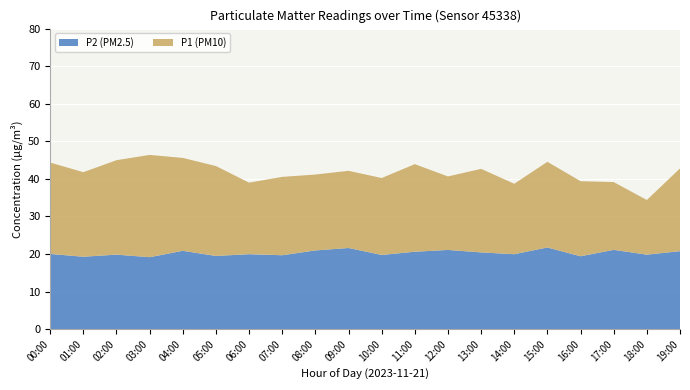

Reading left to right, list all the values displayed in this chart.

P1: 00:00=44.4	01:00=41.8	02:00=45.0	03:00=46.4	04:00=45.6	05:00=43.4	06:00=39.0	07:00=40.5	08:00=41.1	09:00=42.1	10:00=40.2	11:00=43.9	12:00=40.6	13:00=42.7	14:00=38.7	15:00=44.5	16:00=39.4	17:00=39.1	18:00=34.4	19:00=42.8
P2: 00:00=20.0	01:00=19.3	02:00=19.8	03:00=19.1	04:00=20.9	05:00=19.5	06:00=19.9	07:00=19.7	08:00=20.9	09:00=21.6	10:00=19.8	11:00=20.6	12:00=21.1	13:00=20.4	14:00=19.9	15:00=21.7	16:00=19.4	17:00=21.1	18:00=19.8	19:00=20.8